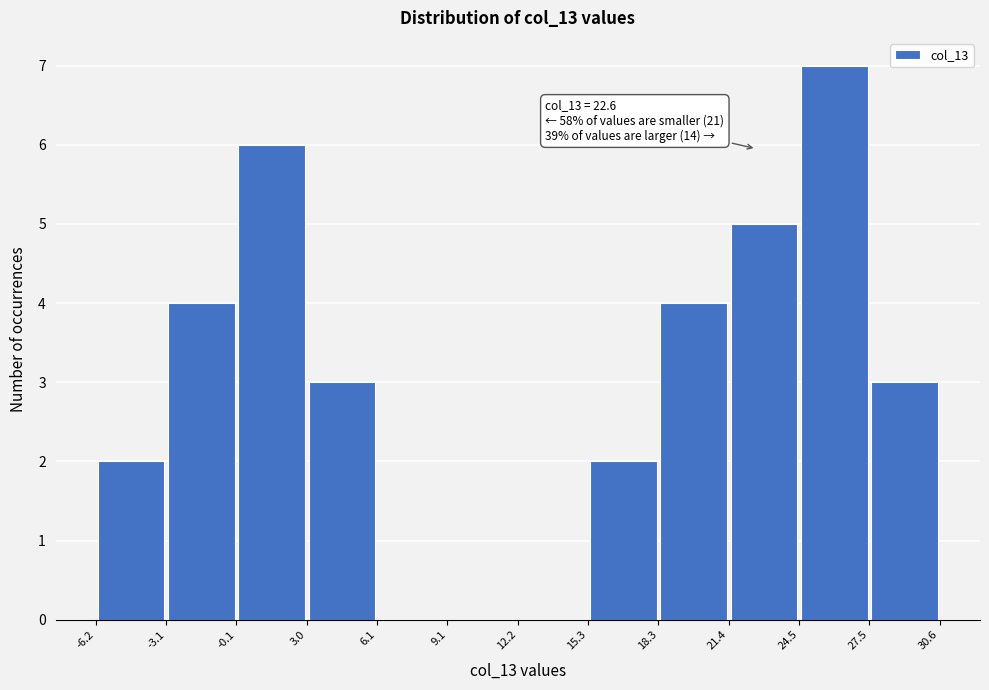

Over which range of the x-axis is the bar tallest?

24.5 to 27.5